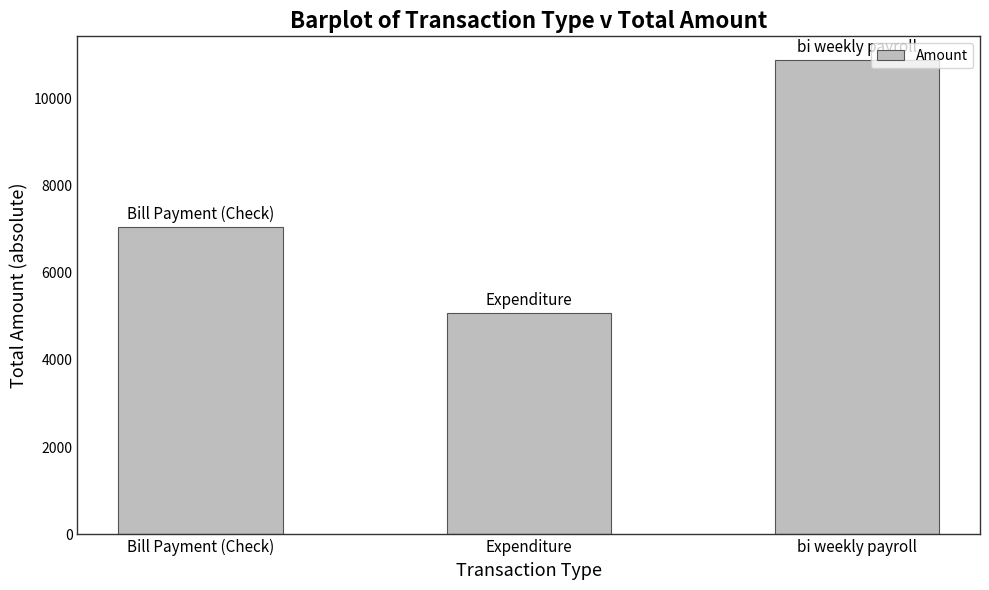

What is the label of the 1st bar from the right?

bi weekly payroll